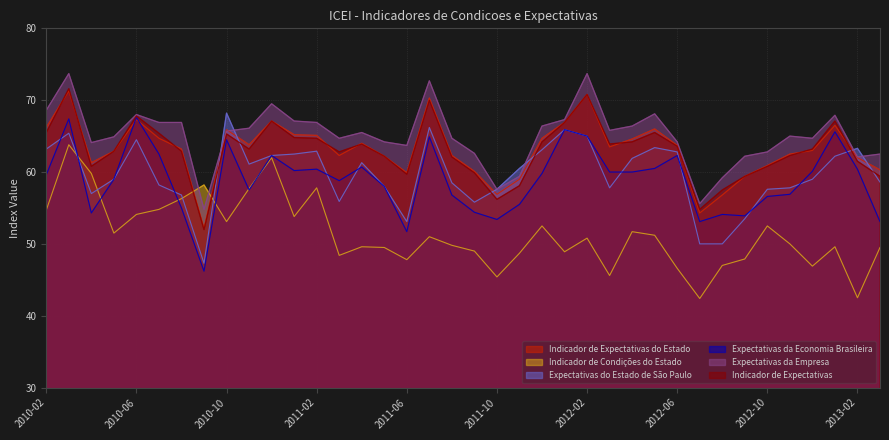

What is the difference between the Indicador de Expectativas do Estado values at 2012-10 and 2010-11?

2.9